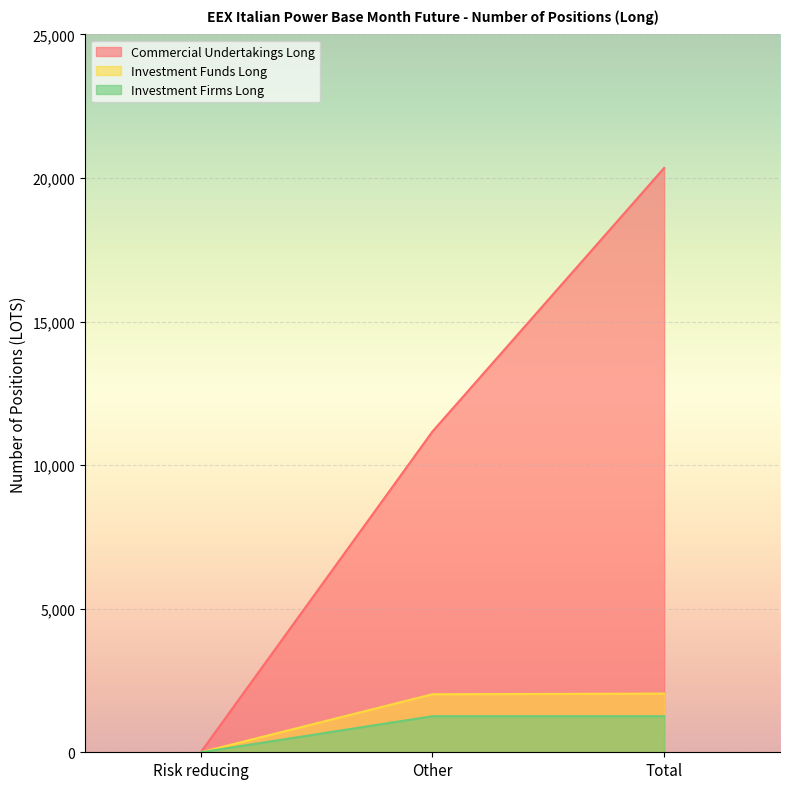

What is the label of the 2nd point from the left?

Other